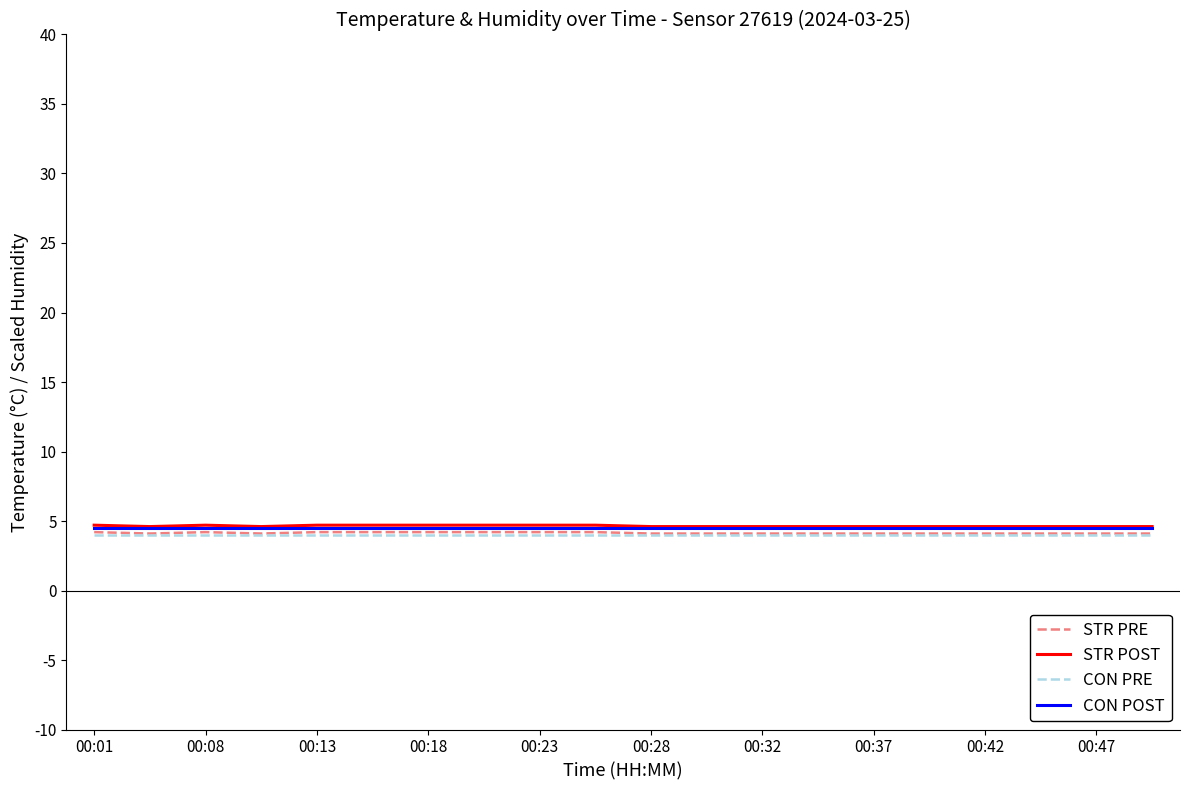

Is this an area chart (filled region under the line)?

No